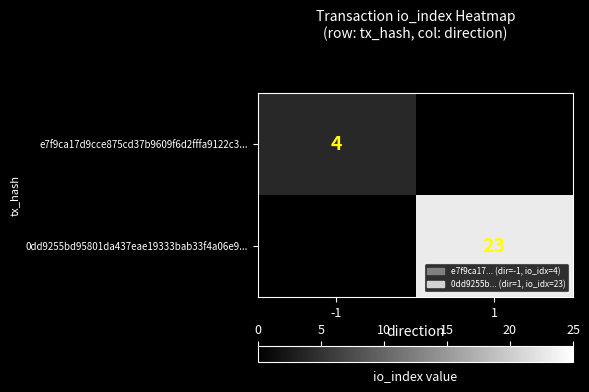

True or false: e7f9ca17d9cce875cd37b9609f6d2fffa9122c3... has a value of 4 at -1.

True